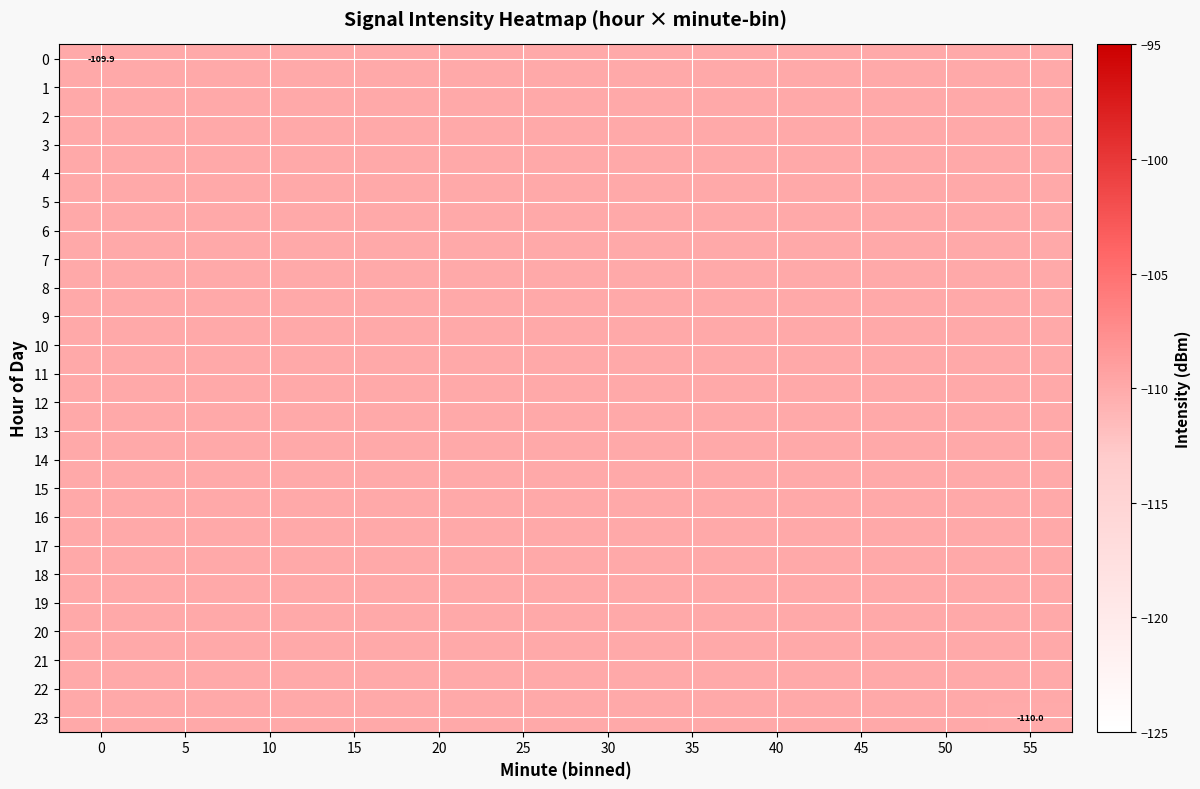

The value of 20 at 10 is -155.3. True or false?

False